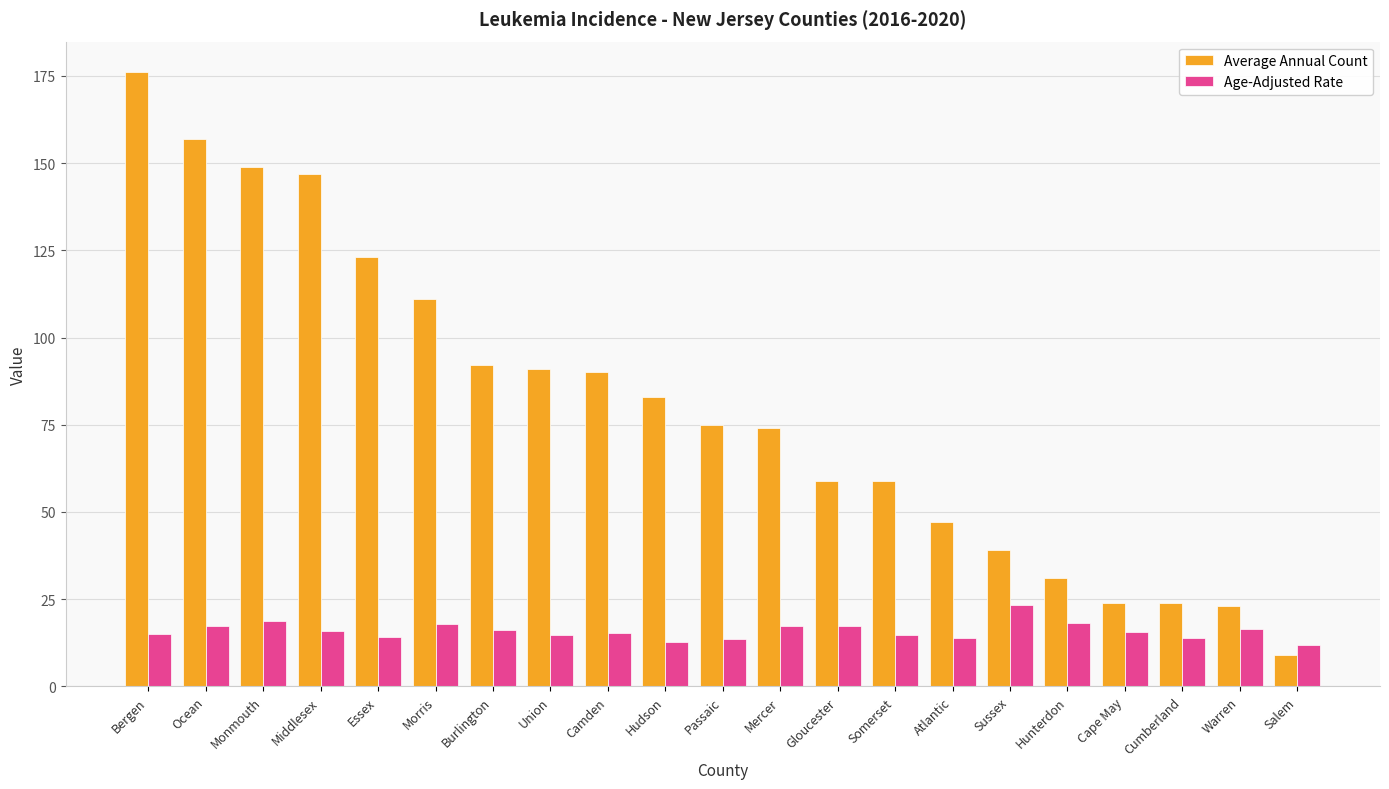

What is the sum of the Average Annual Count values at Hudson and Passaic?

158.0